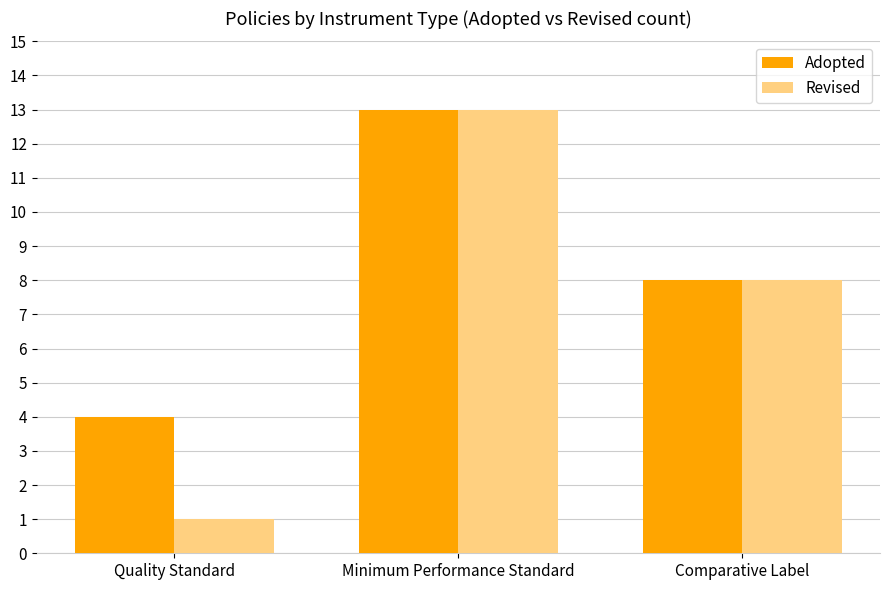

Reading left to right, list all the values displayed in this chart.

Adopted: Quality Standard=4	Minimum Performance Standard=13	Comparative Label=8
Revised: Quality Standard=1	Minimum Performance Standard=13	Comparative Label=8